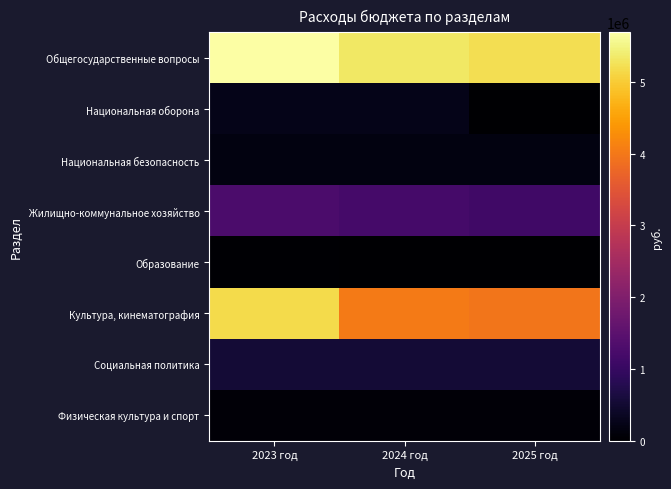

At which category is the sum across all series the highest?

2023 год